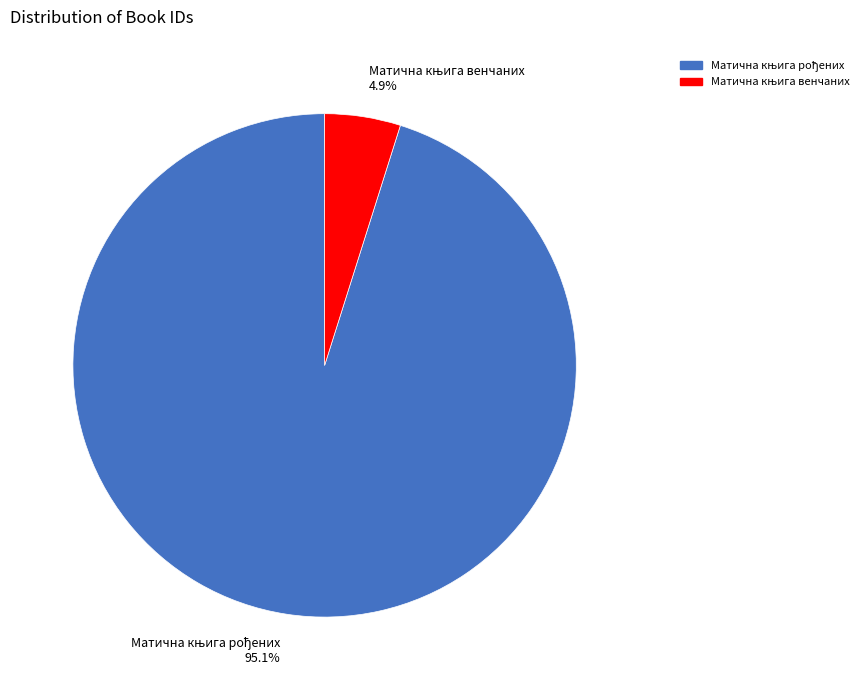

Does any single category account for the majority?

Yes